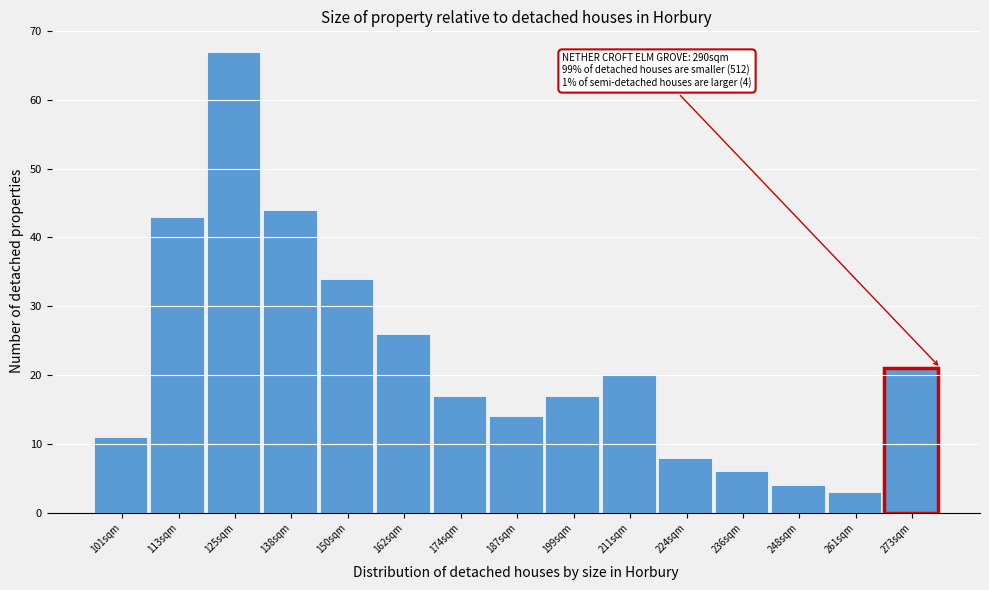

Reading left to right, what are all the values shown in this chart?

101sqm=11	113sqm=43	125sqm=67	138sqm=44	150sqm=34	162sqm=26	174sqm=17	187sqm=14	199sqm=17	211sqm=20	224sqm=8	236sqm=6	248sqm=4	261sqm=3	273sqm=21